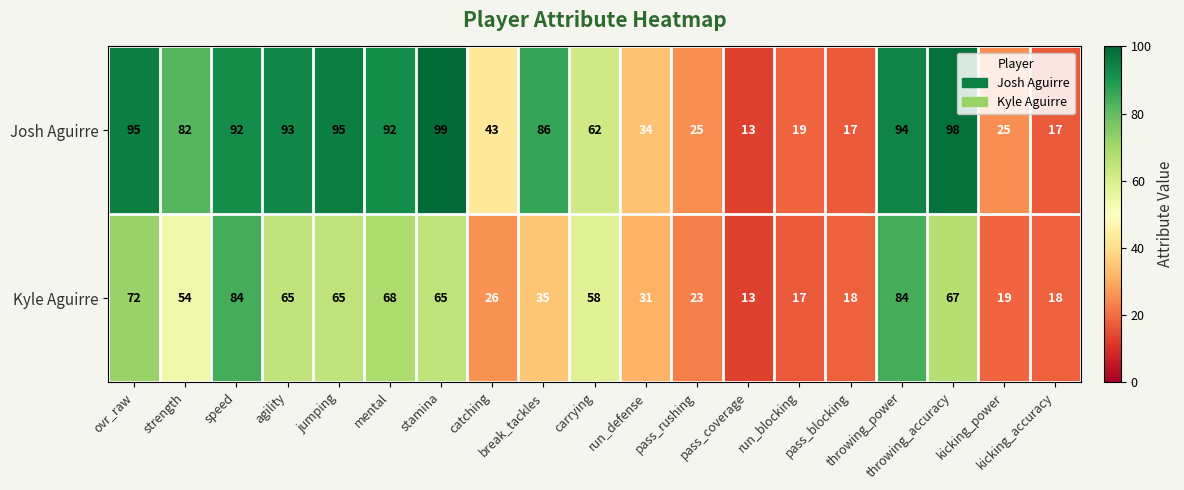

Which series has the largest range (max minus min)?

Josh Aguirre